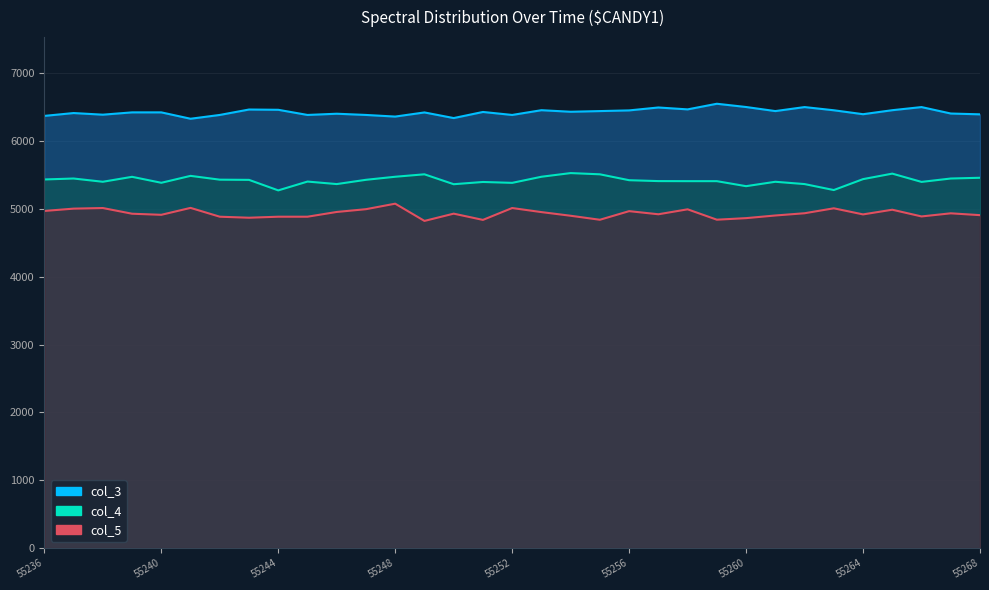

Reading left to right, transcribe all the data shown in this chart.

col_3: 6370	6412	6388	6422	6422	6328	6384	6464	6460	6384	6402	6384	6360	6421	6338	6428	6384	6454	6431	6441	6451	6494	6466	6549	6501	6441	6500	6453	6395	6454	6500	6405	6393
col_4: 5433	5447	5399	5472	5384	5486	5430	5427	5272	5402	5365	5428	5473	5509	5363	5396	5383	5473	5527	5509	5422	5409	5408	5408	5334	5399	5365	5277	5438	5519	5397	5447	5458
col_5: 4969	5003	5012	4928	4912	5014	4884	4869	4884	4884	4954	4995	5076	4822	4929	4837	5012	4952	4898	4839	4966	4920	4993	4840	4863	4902	4935	5008	4918	4987	4888	4934	4907